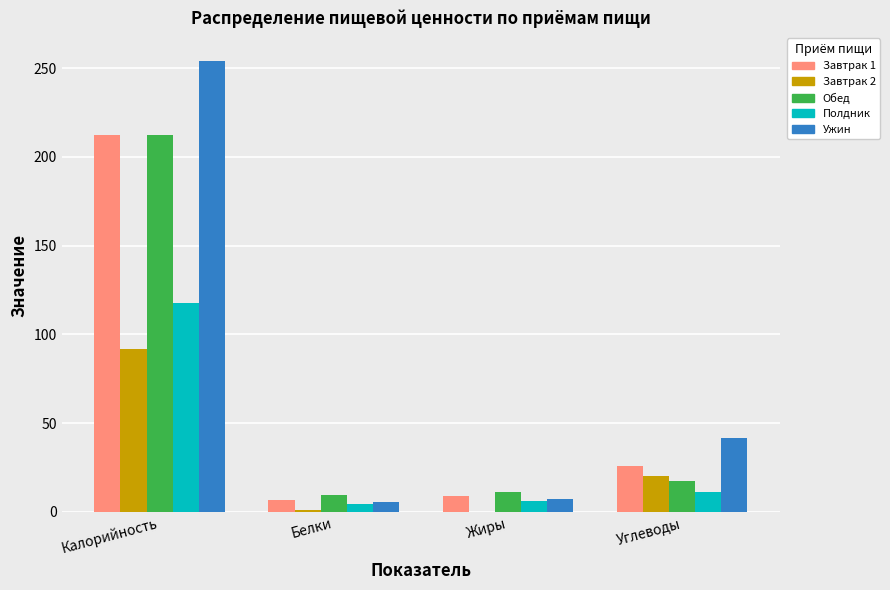

Which category has the highest value across all series?

Калорийность